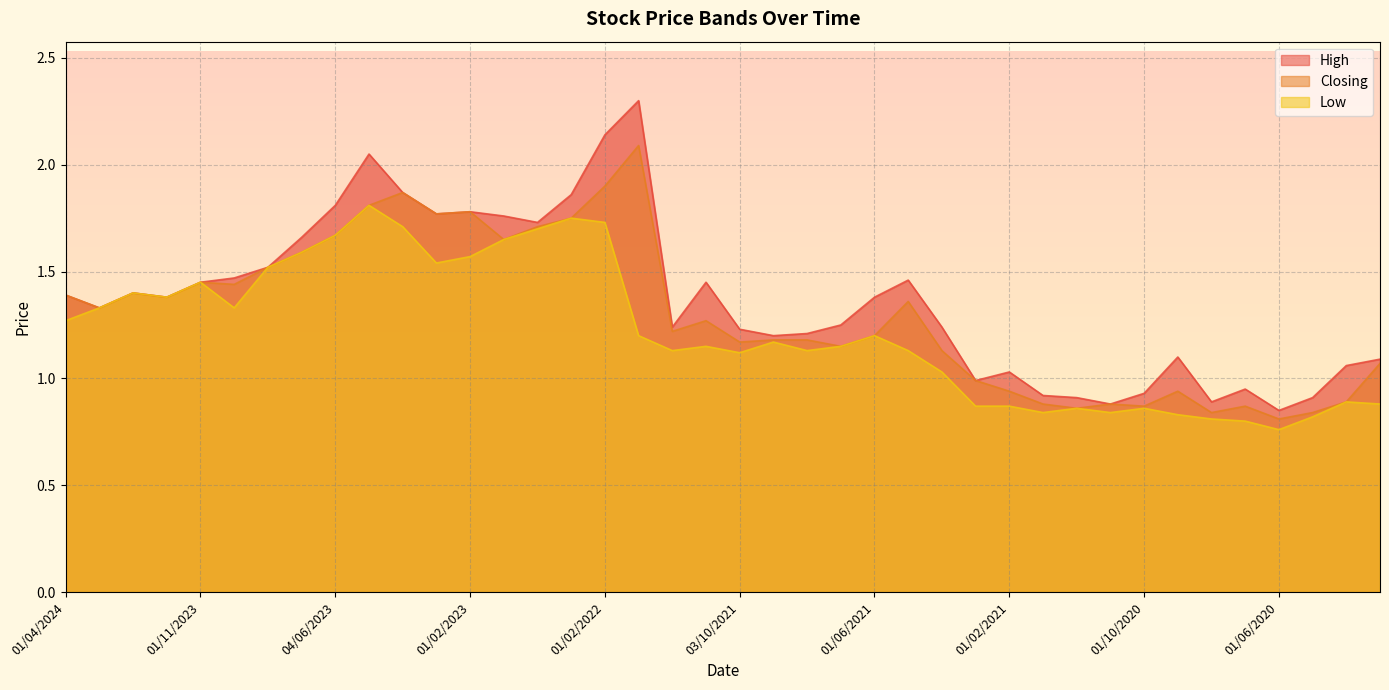

In Closing, how many points are higher than both neighbors (excluding endpoints)?

10